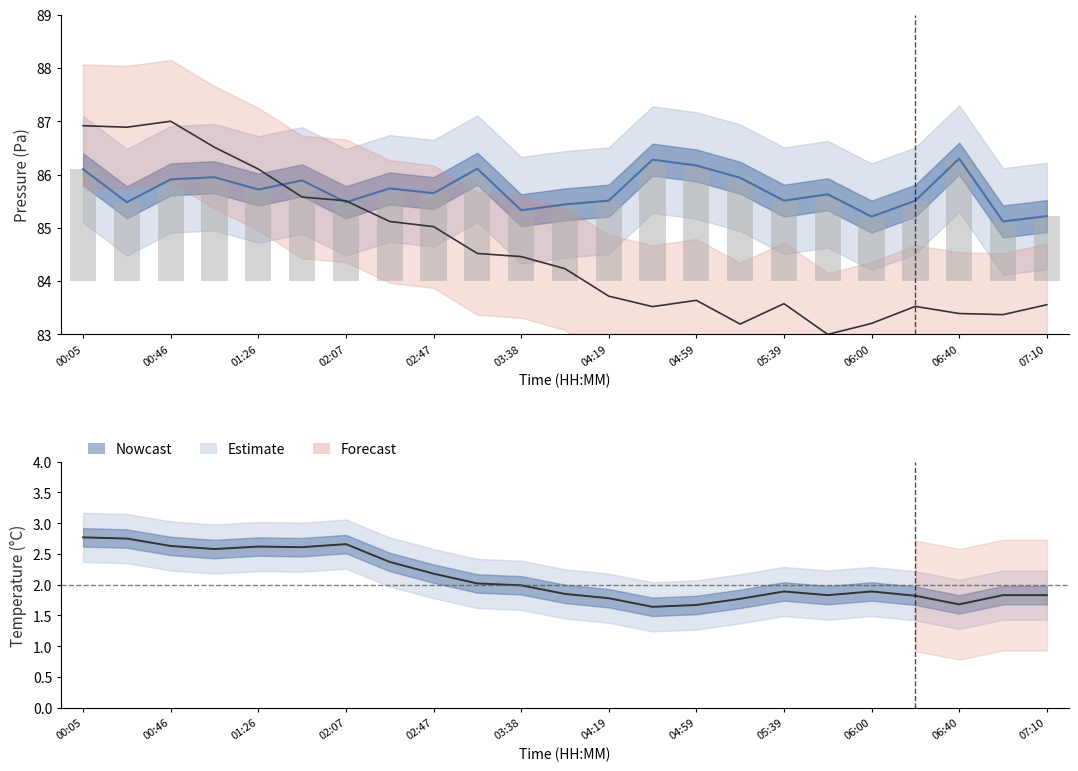

What is the smallest value displayed?

1.6